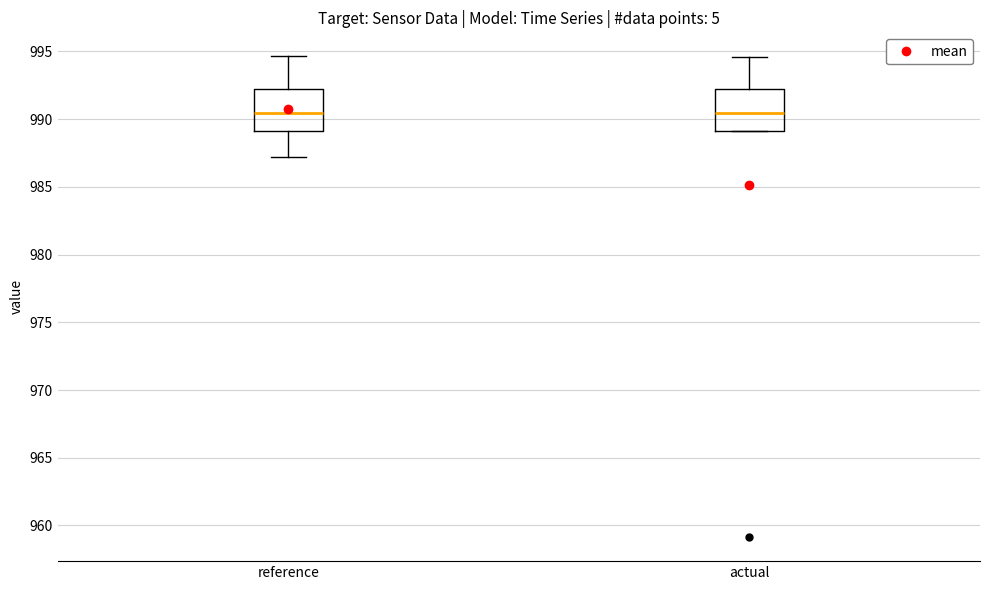

Reading left to right, read every box against the y-axis: the position of its median line, the range the box covers, and the ends of its whiskers. The values are not printed on the chart, so give them approximately, as read against the axis.

reference: median 990.5, box 989.0 to 992.0, whiskers 987.0 to 994.5
actual: median 990.5, box 989.0 to 992.0, whiskers 989.0 to 994.5